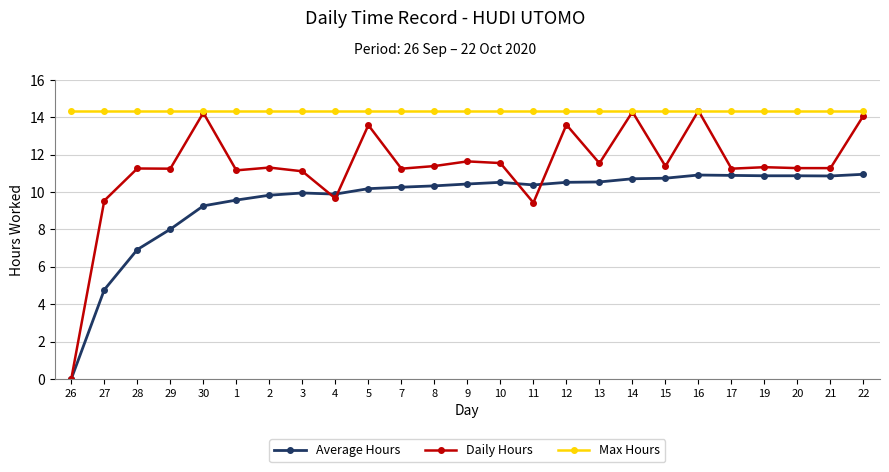

Rank the series by their average value, from lowest to highest.

Average Hours, Daily Hours, Max Hours